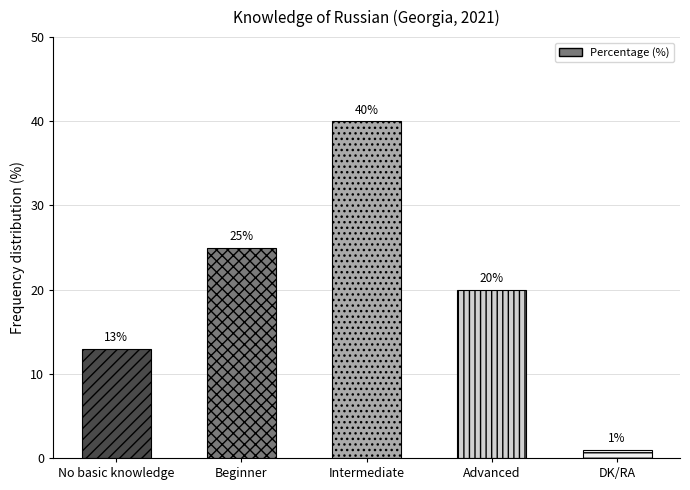

What position from the right is Advanced?

2